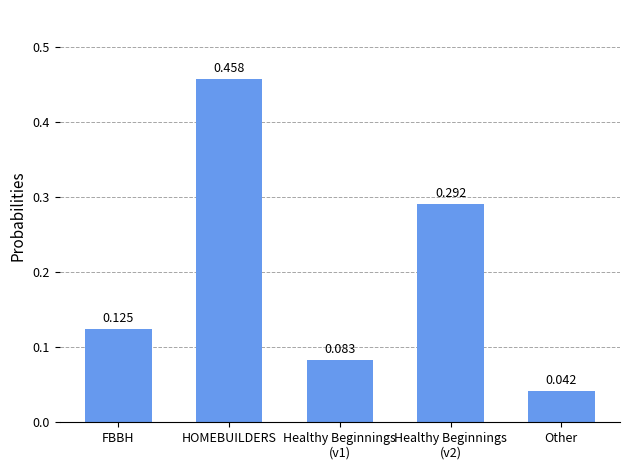

What is the label of the 5th bar from the left?

Other